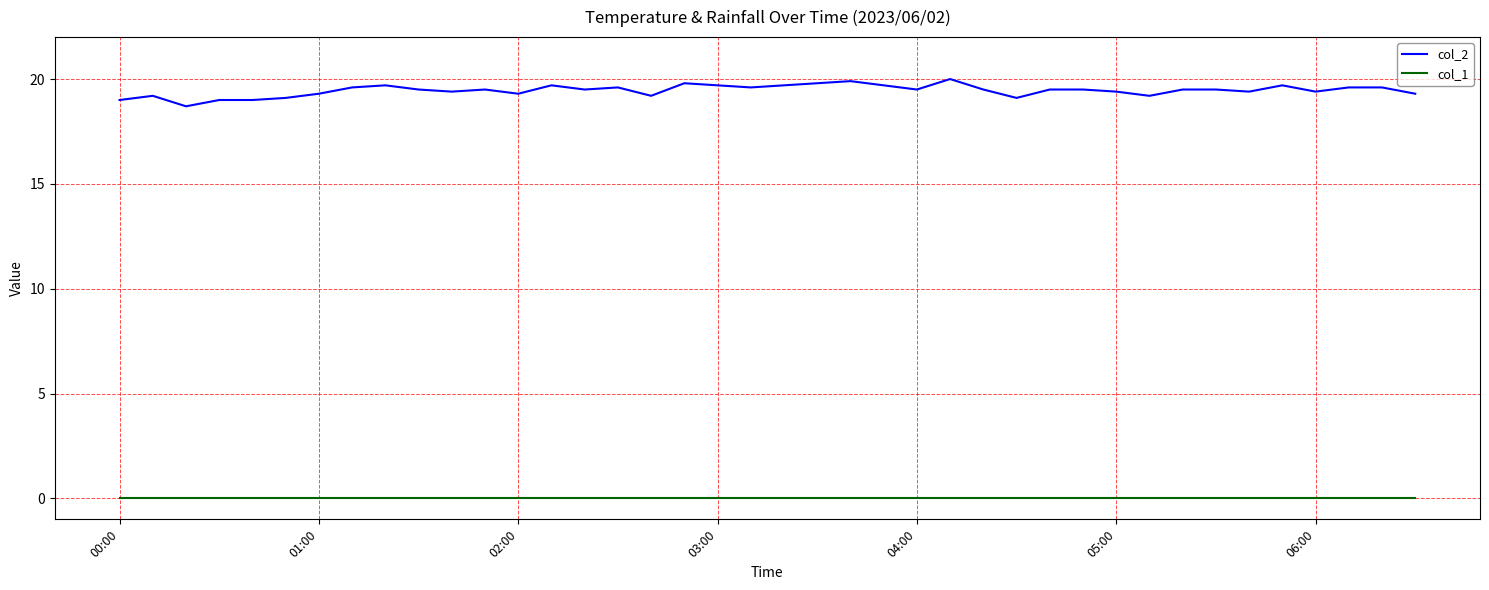

Which series has the largest total across all categories?

col_2